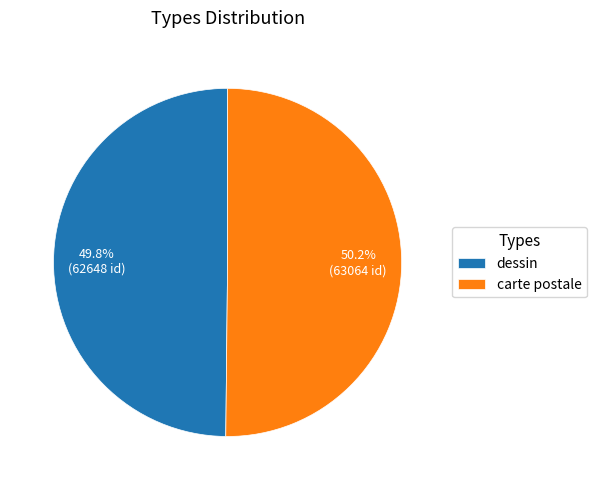

To the nearest percent, what portion does dessin represent?

50%